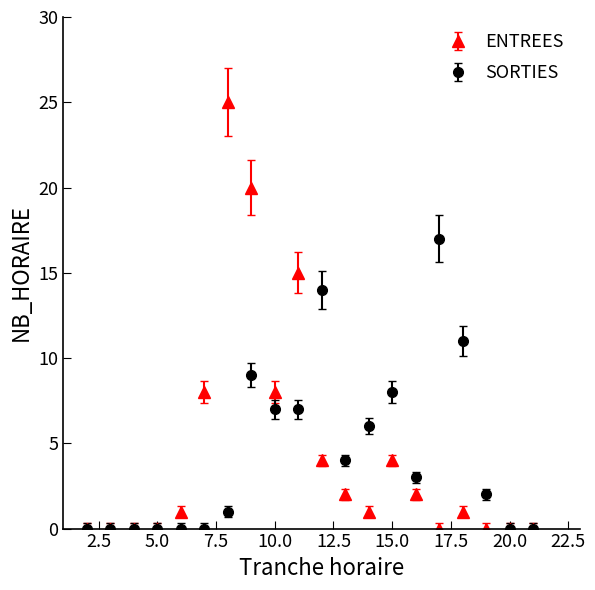

Which series has the widest spread of values?

ENTREES